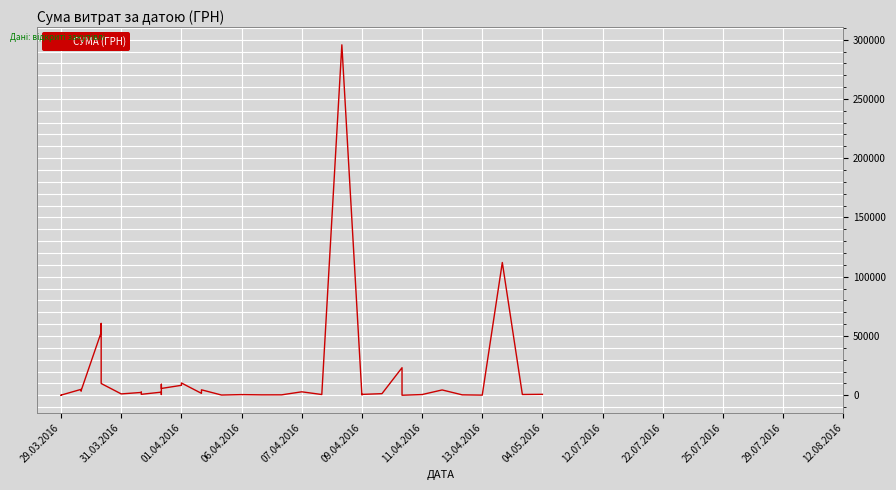

Reading right to left, what are all the values shown in this chart?

775.0	633.1	111990.4	97.8	331.6	4460.0	574.6	11.2	23228.0	1321.3	708.4	200.8	295638.6	600.0	2886.0	339.4	323.2	527.8	173.9	4573.8	1592.4	10355.9	8360.4	5720.2	9235.2	633.1	2600.0	774.4	2607.0	2354.0	1111.6	9898.4	60564.6	53028.9	3855.6	3635.4	4960.2	97.8	100.0	97.8